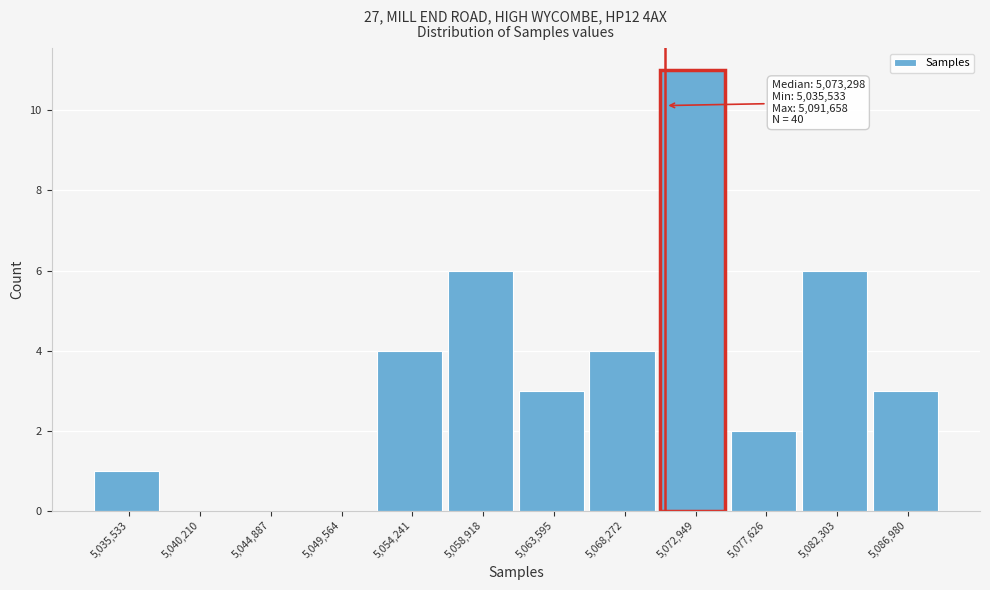

Reading left to right, extract all data points from this chart.

5,035,533=1	5,040,210=0	5,044,887=0	5,049,564=0	5,054,241=4	5,058,918=6	5,063,595=3	5,068,272=4	5,072,949=11	5,077,626=2	5,082,303=6	5,086,980=3